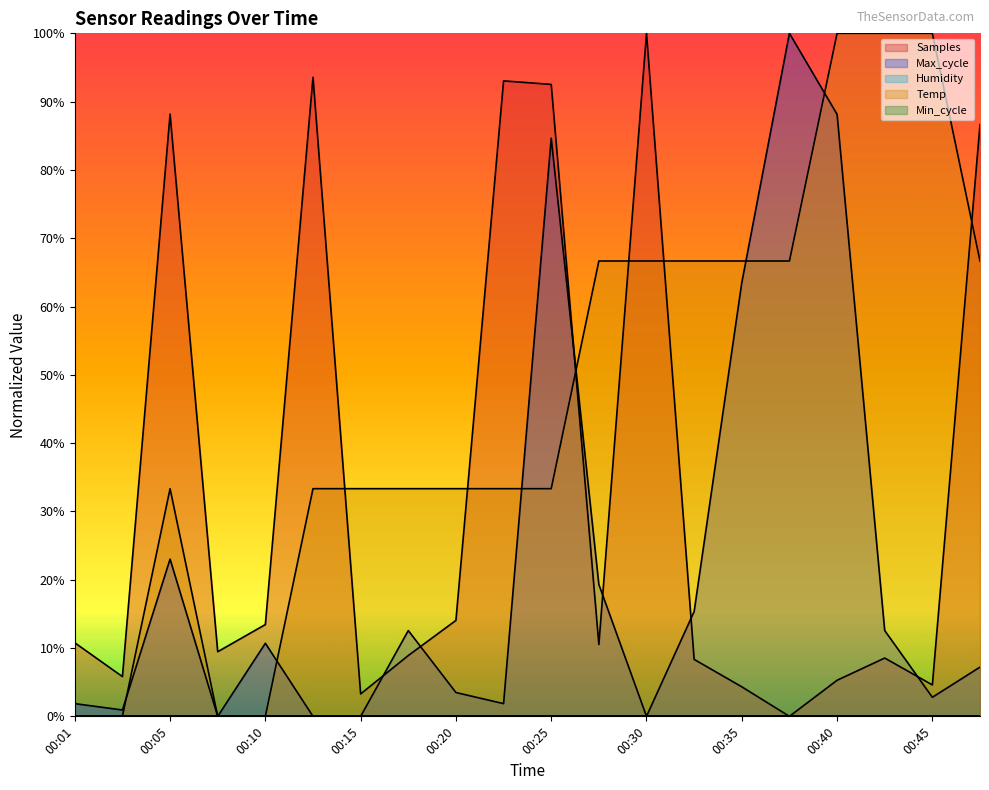

What is the sum of all Max_cycle values?

447.9